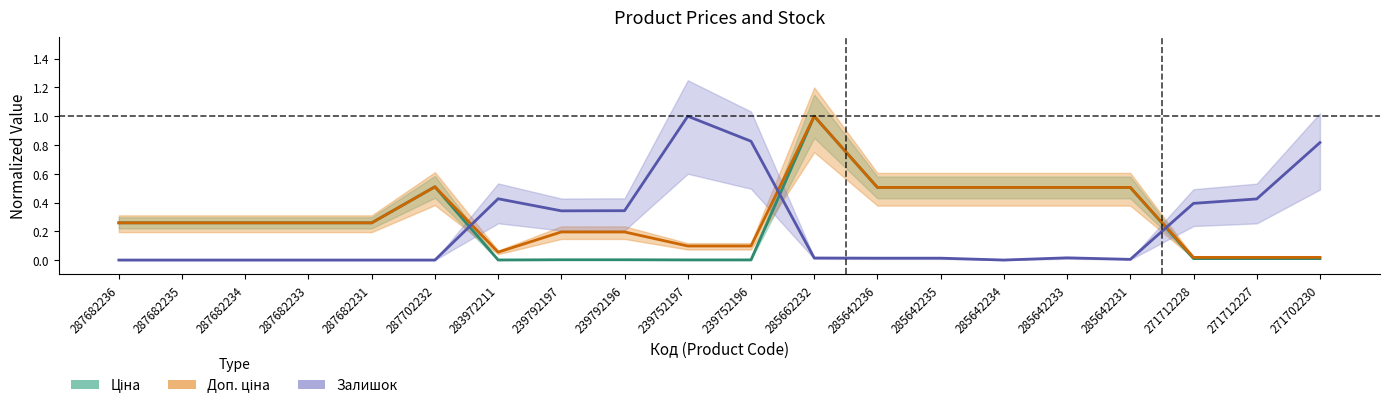

Which has a higher value, 285642236 or 287682235?

285642236